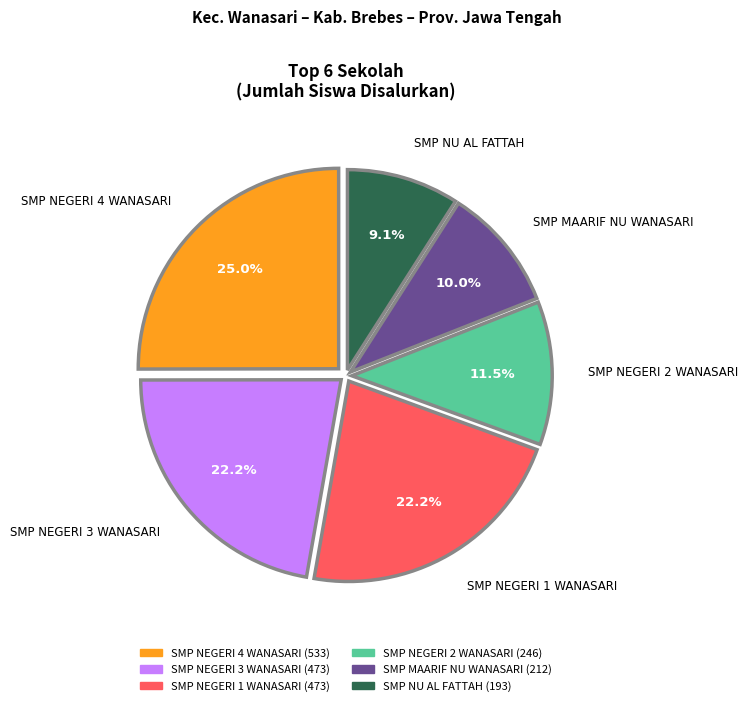

Does any single category account for the majority?

No